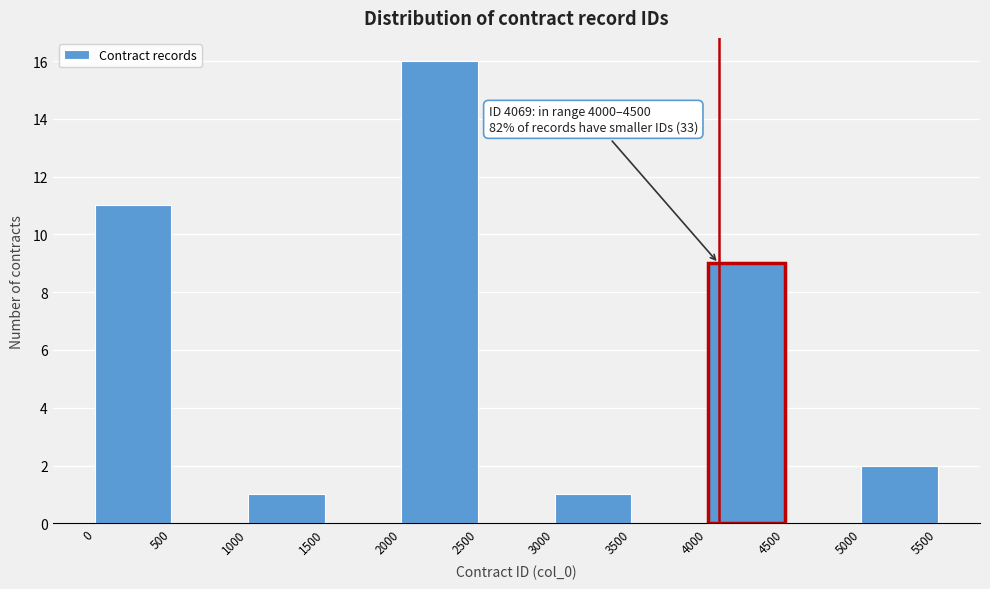

Over which range of the x-axis is the bar tallest?

2000 to 2500